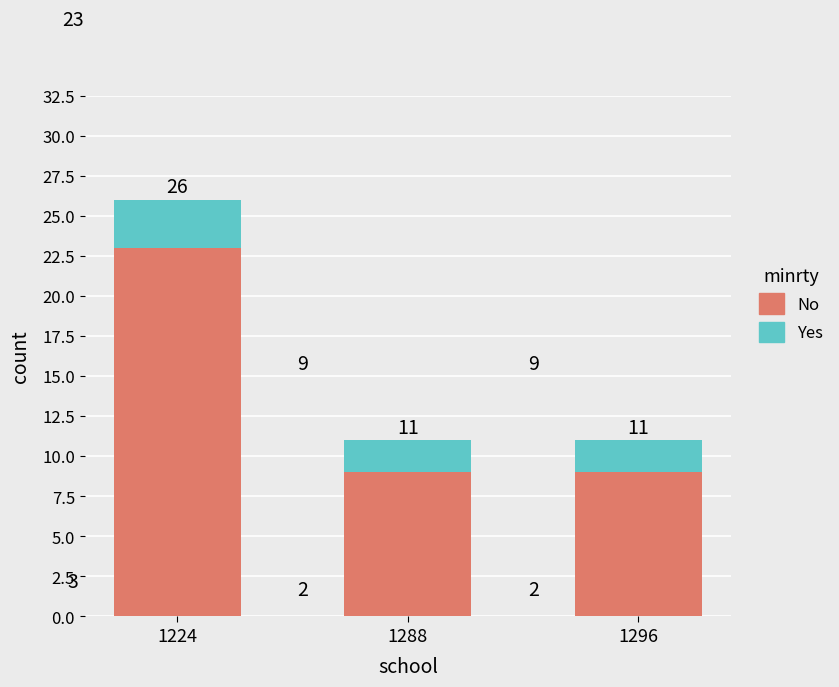

At which category is the sum across all series the highest?

1224